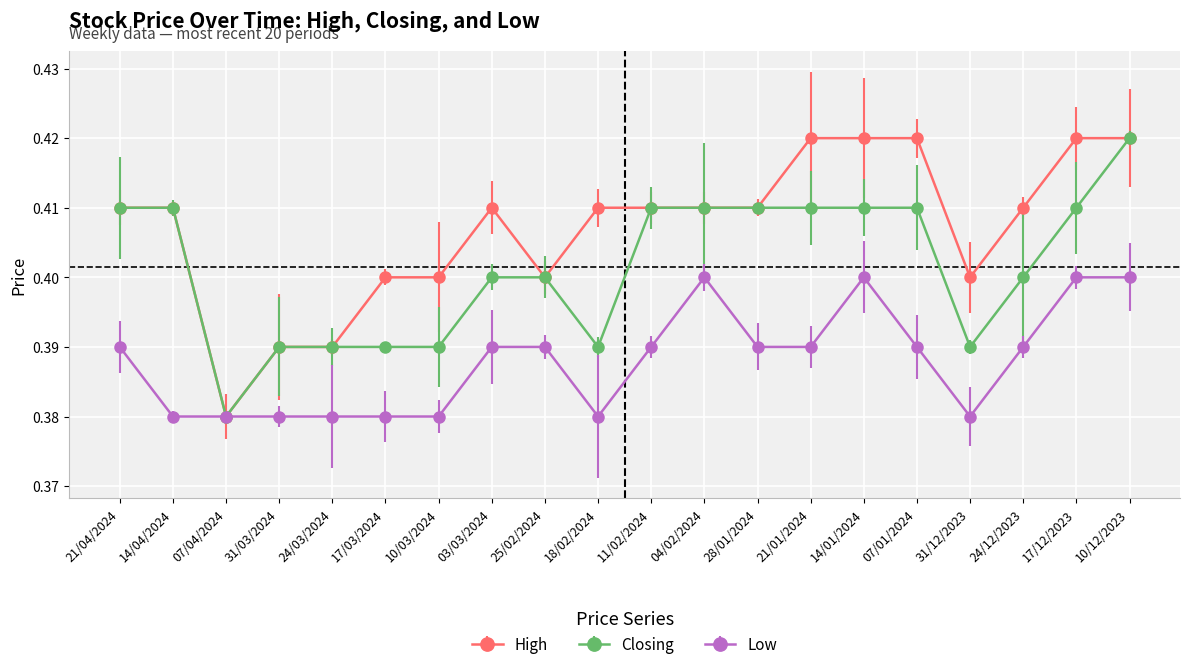

Between 11/02/2024 and 24/12/2023, which series saw the biggest shift?

Closing